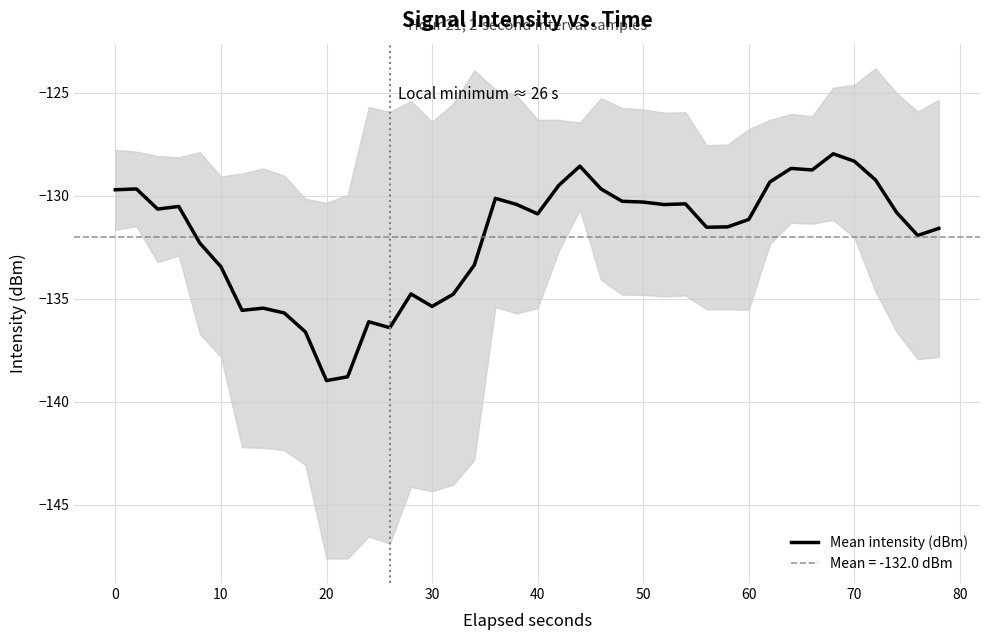

True or false: the data has more than 2 interior local peaks.

True